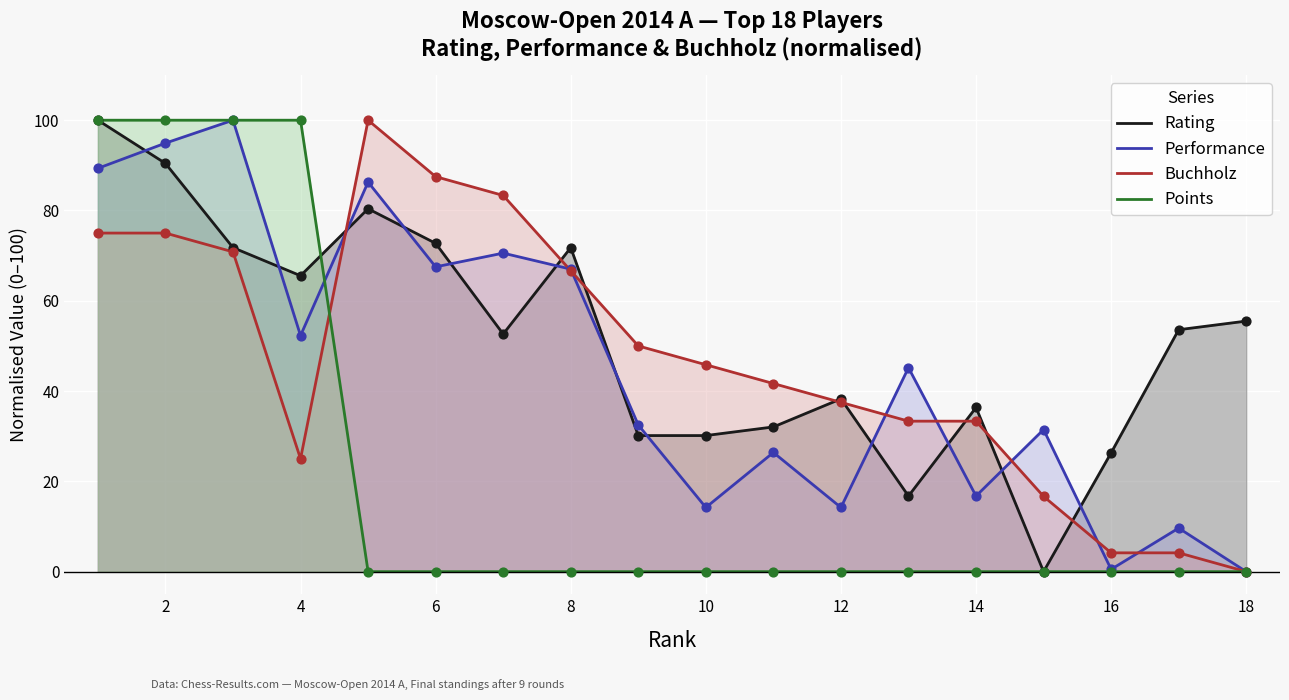

Which series contains the lowest Y value?

Rating